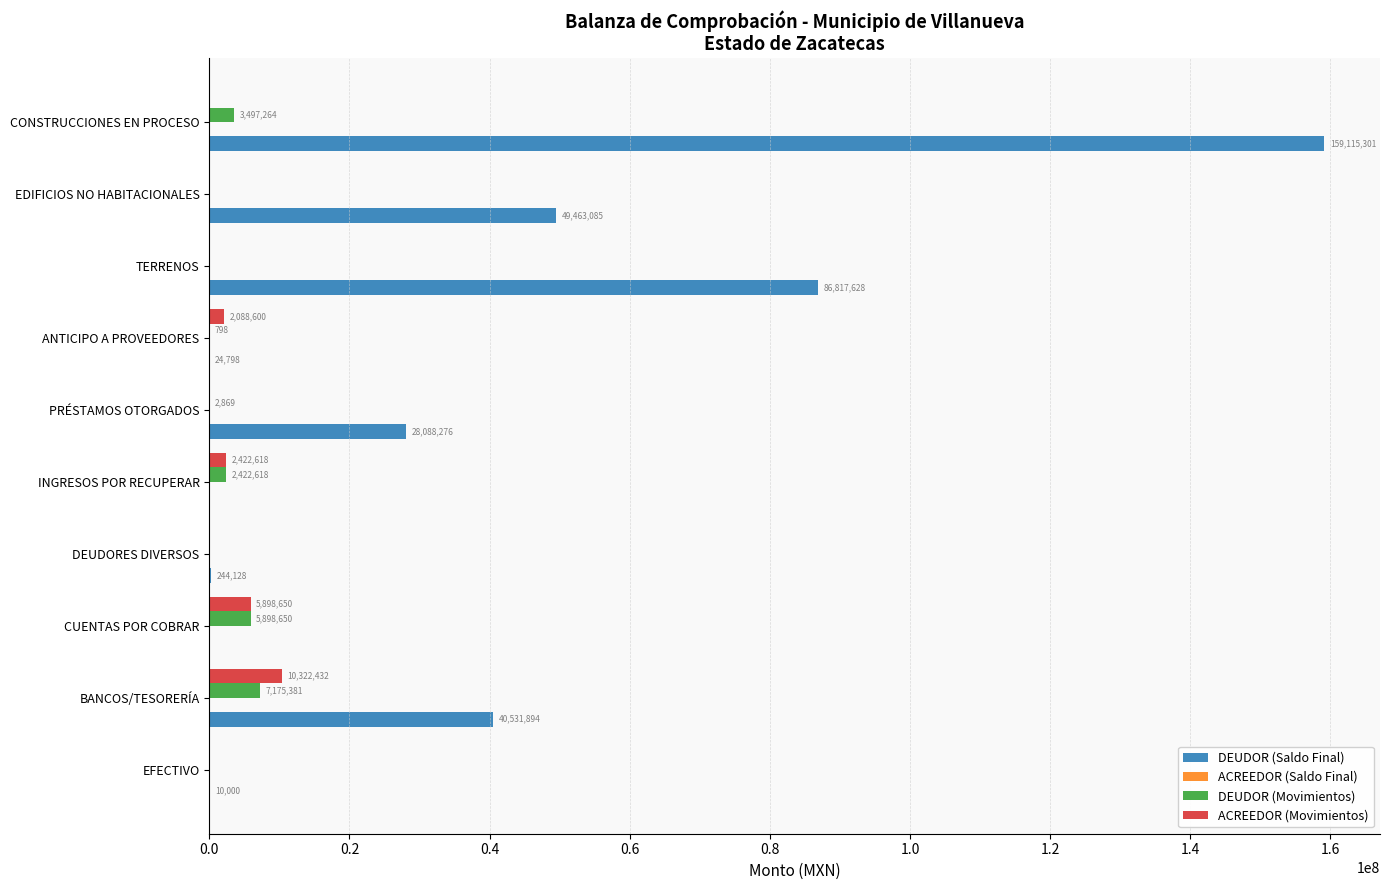

Is the value of ACREEDOR (Movimientos) at BANCOS/TESORERÍA greater than the value of DEUDOR (Movimientos) at BANCOS/TESORERÍA?

Yes